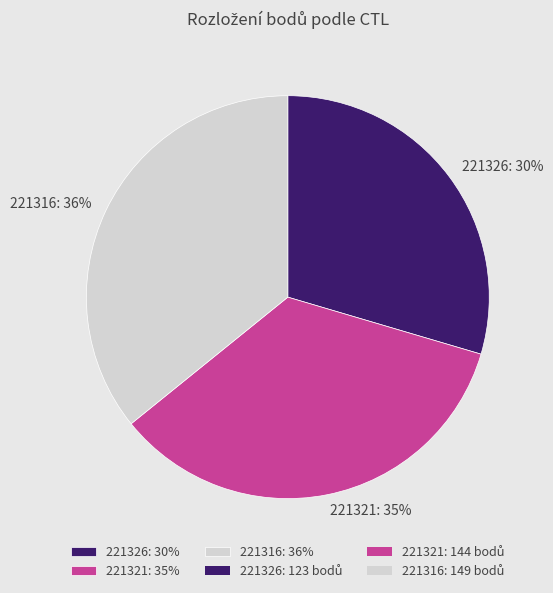

What is the largest slice in the pie chart?

221316